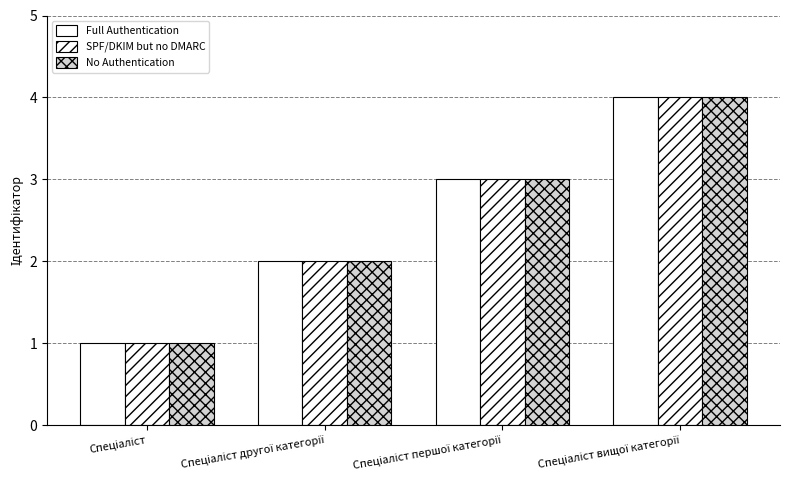

Reading left to right, transcribe all the data shown in this chart.

Full Authentication: Спеціаліст=1	Спеціаліст другої категорії=2	Спеціаліст першої категорії=3	Спеціаліст вищої категорії=4
SPF/DKIM but no DMARC: Спеціаліст=1	Спеціаліст другої категорії=2	Спеціаліст першої категорії=3	Спеціаліст вищої категорії=4
No Authentication: Спеціаліст=1	Спеціаліст другої категорії=2	Спеціаліст першої категорії=3	Спеціаліст вищої категорії=4